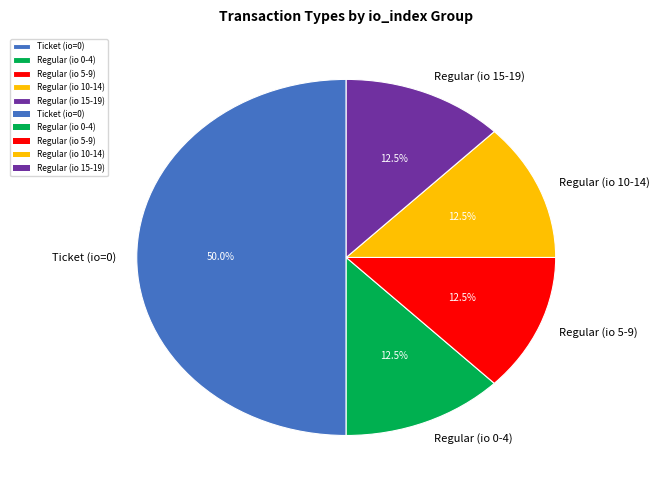

Does Regular (io 5-9) account for over 50% of the chart?

No